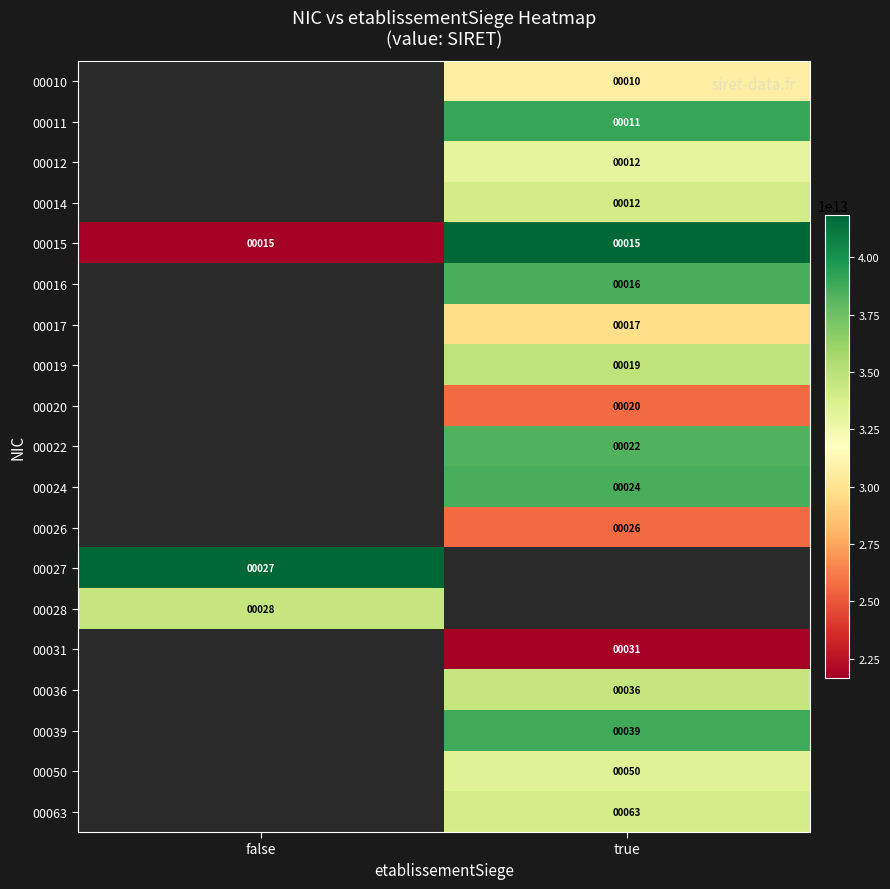

True or false: 00011 has a value of 11 at true.

True